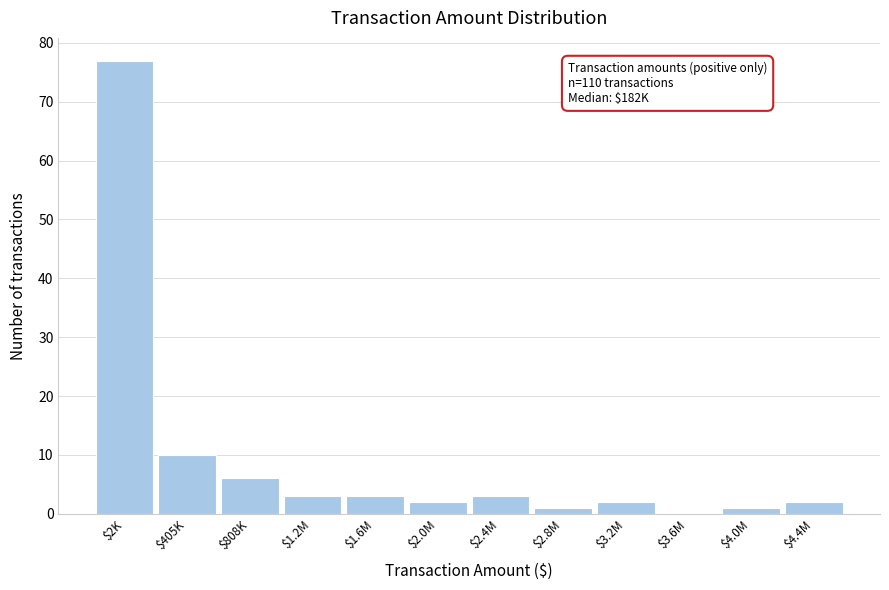

True or false: the data shows 10 at $405K.

True